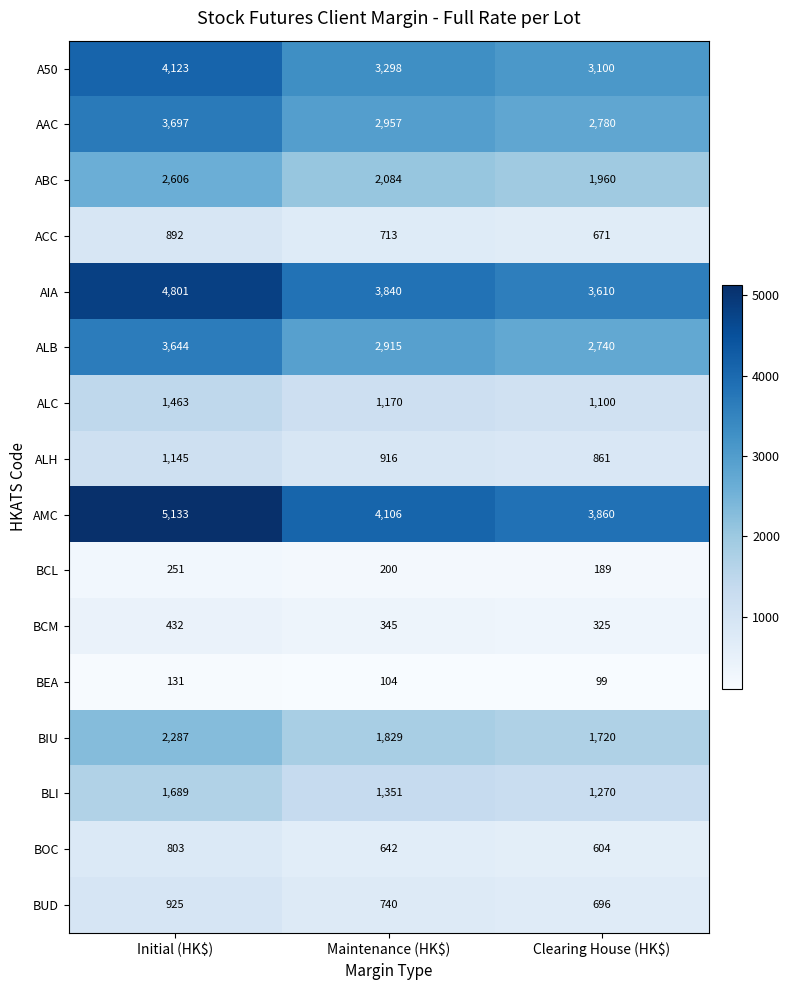

What is the sum of all ALH values?

2922